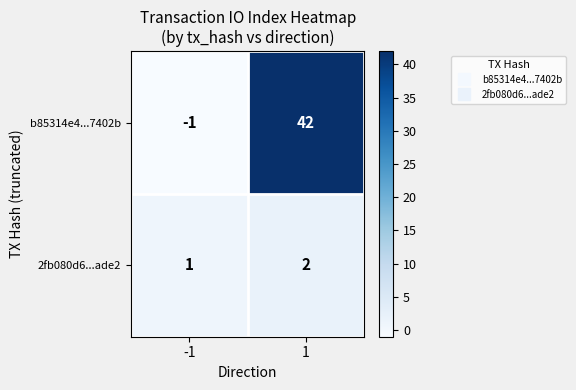

What is the sum of the 2fb080d6...ade2 values at 1 and -1?

3